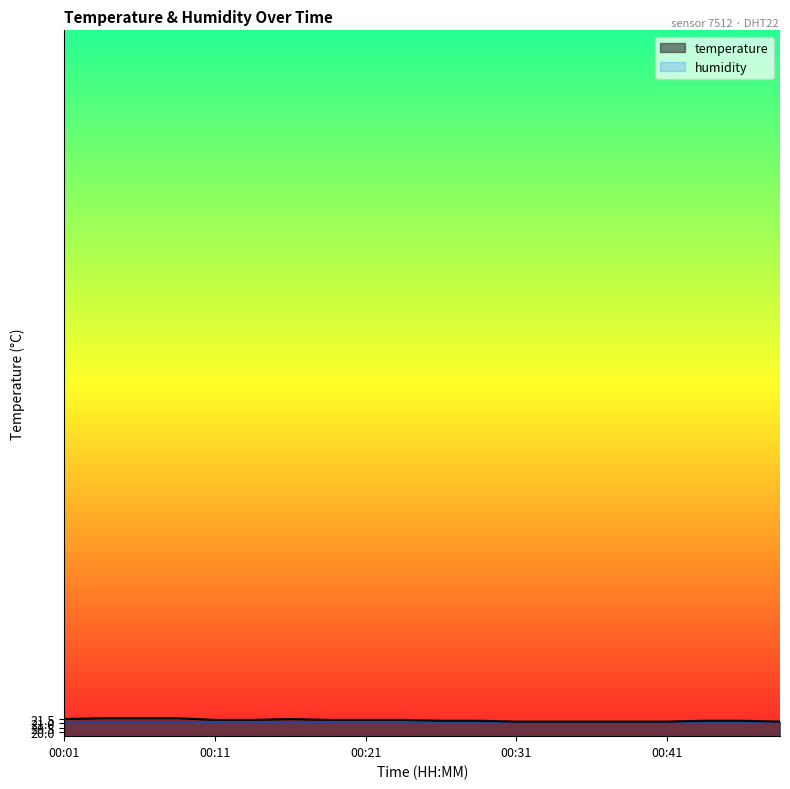

Is it true that the value at 00:31 is 30.4?

False